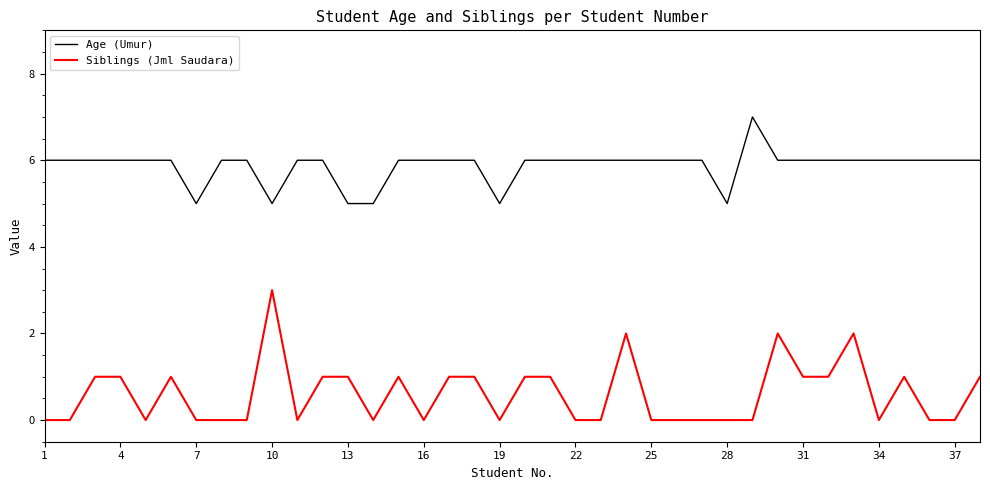

True or false: Age (Umur) and Siblings (Jml Saudara) intersect in this chart.

False